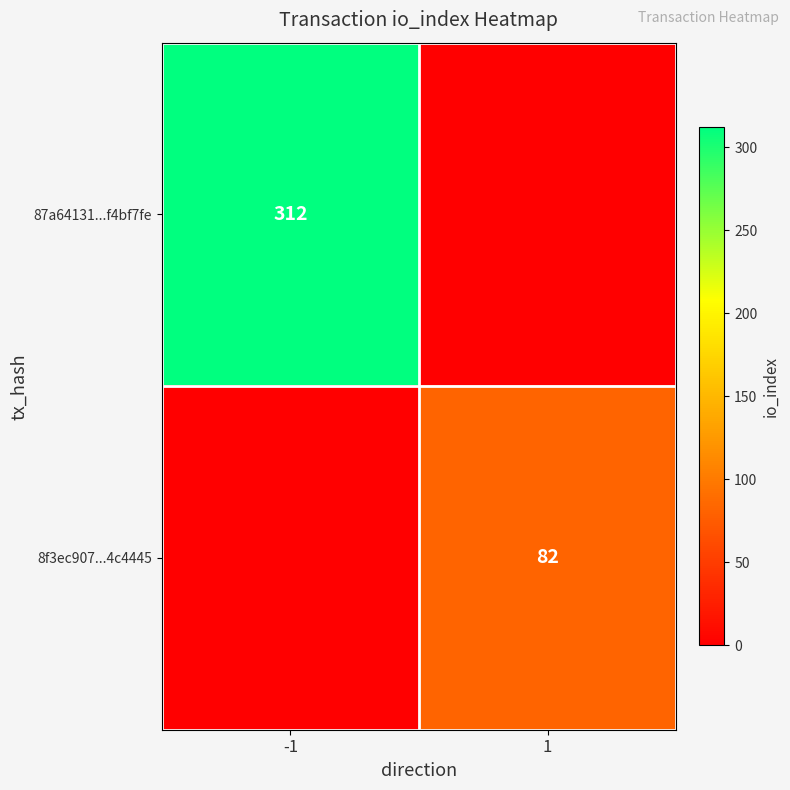

The value of 87a64131...f4bf7fe at -1 is 312. True or false?

True